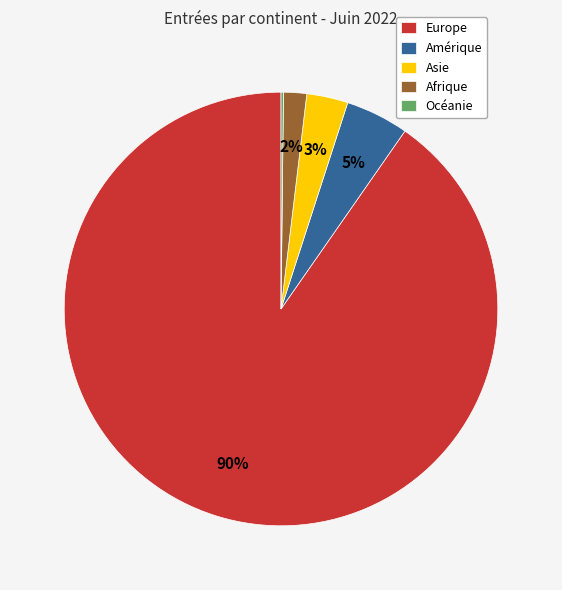

Which slice is the largest?

Europe